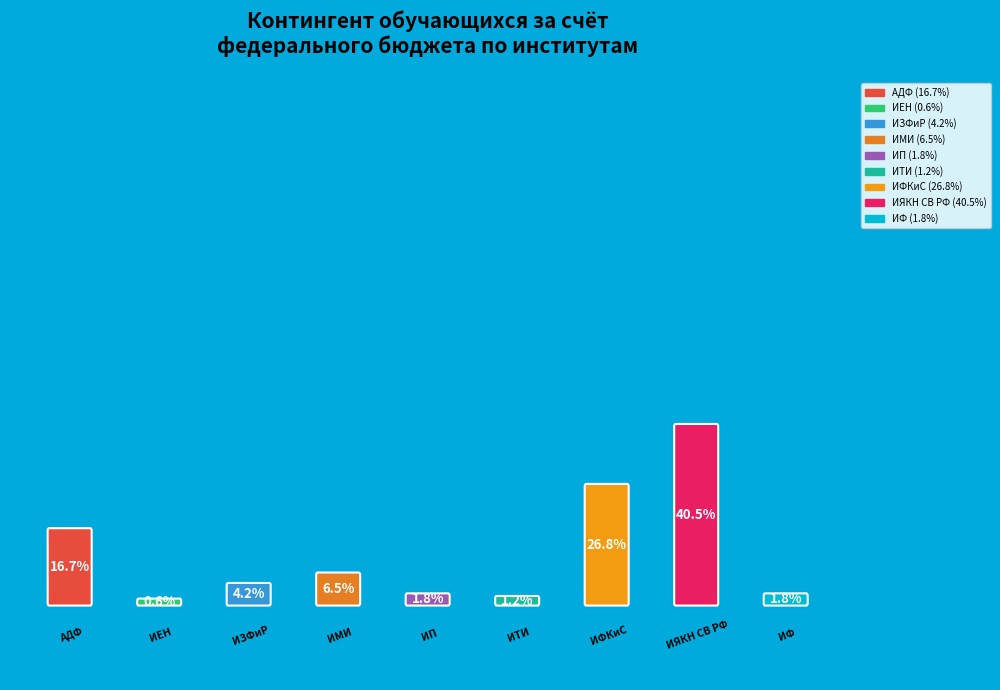

Count the number of slices in the pie.

9